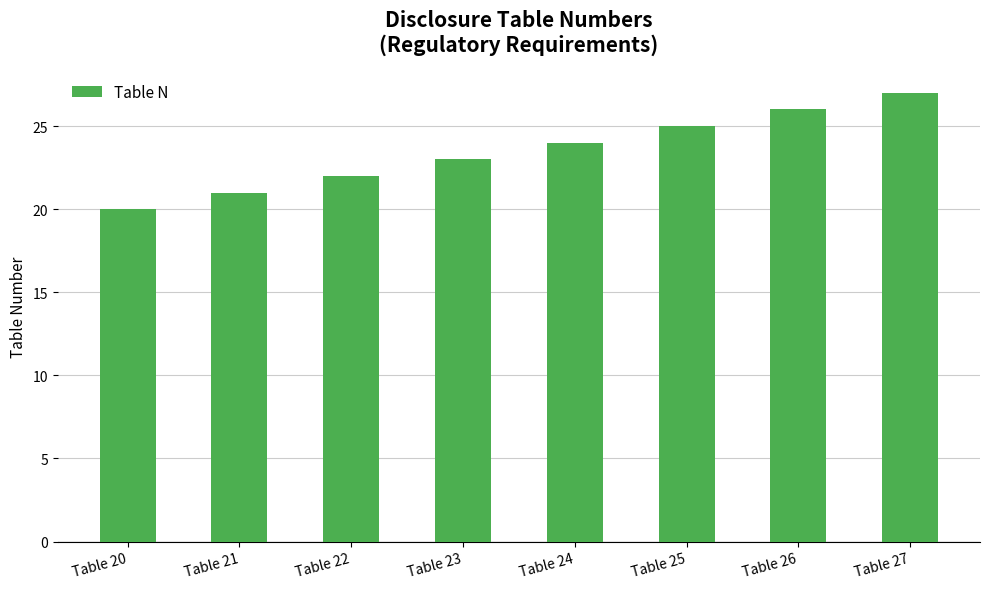

Between Table 27 and Table 21, which is larger?

Table 27